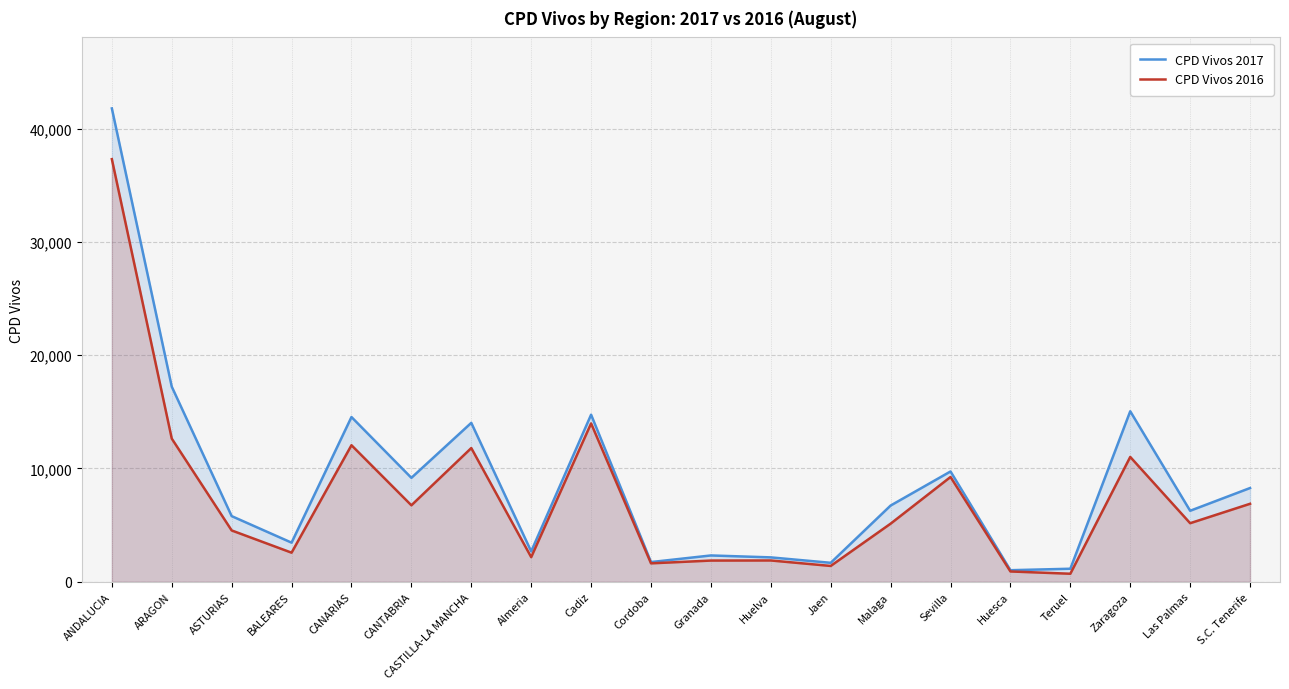

Where does the CPD Vivos 2016 series first go above 5169?

ANDALUCIA